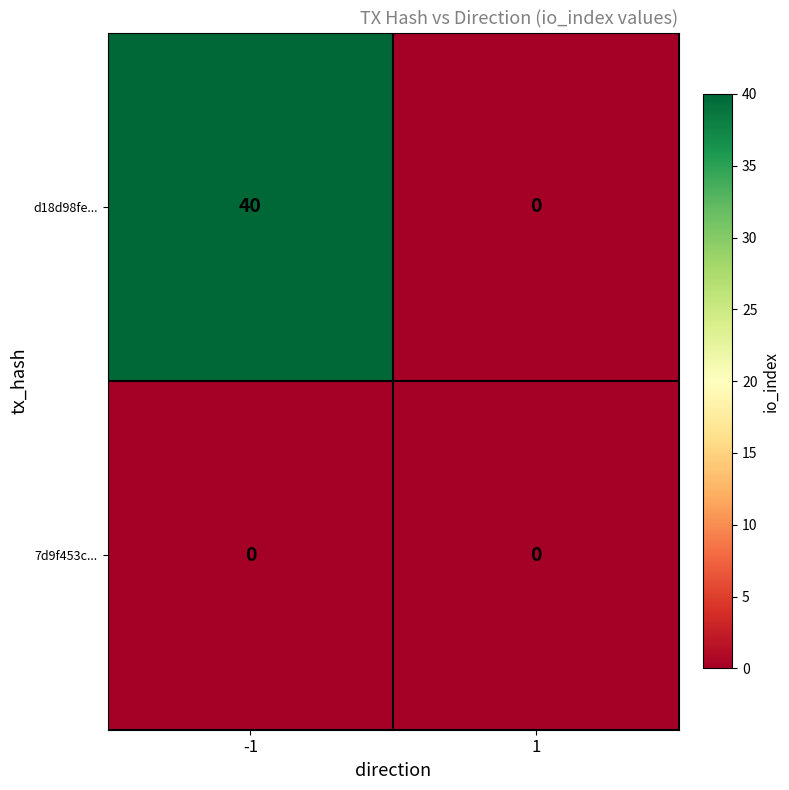

Is it true that 7d9f453c... equals 0 at -1?

True